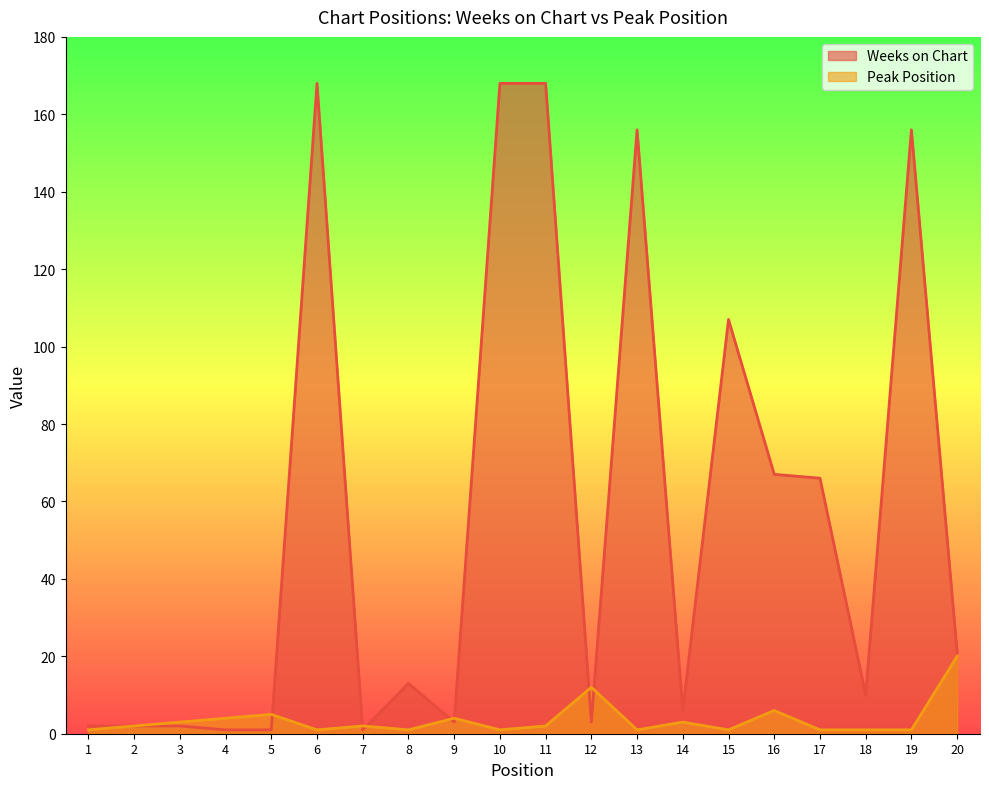

Count the number of data series in this chart.

2